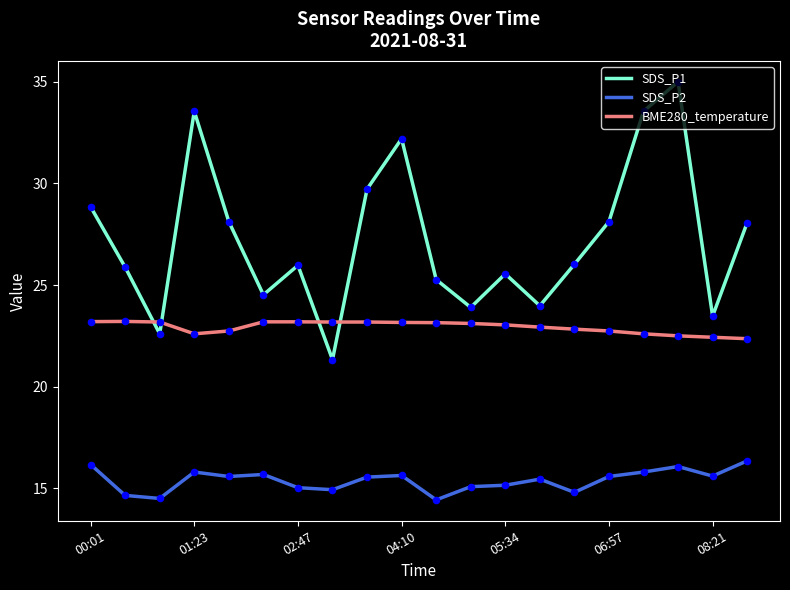

At how many categories does at least one series exceed 27?

9